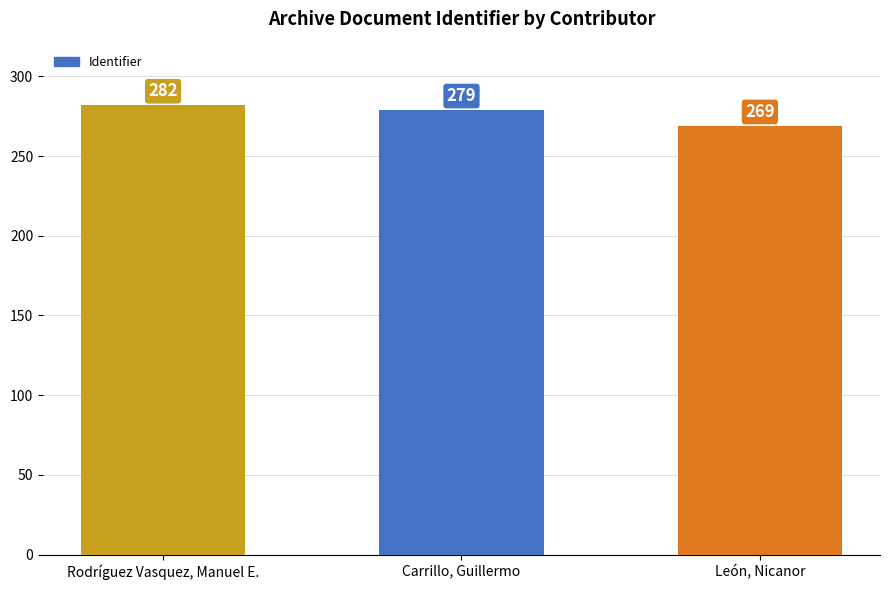

How many bars are there in total?

3